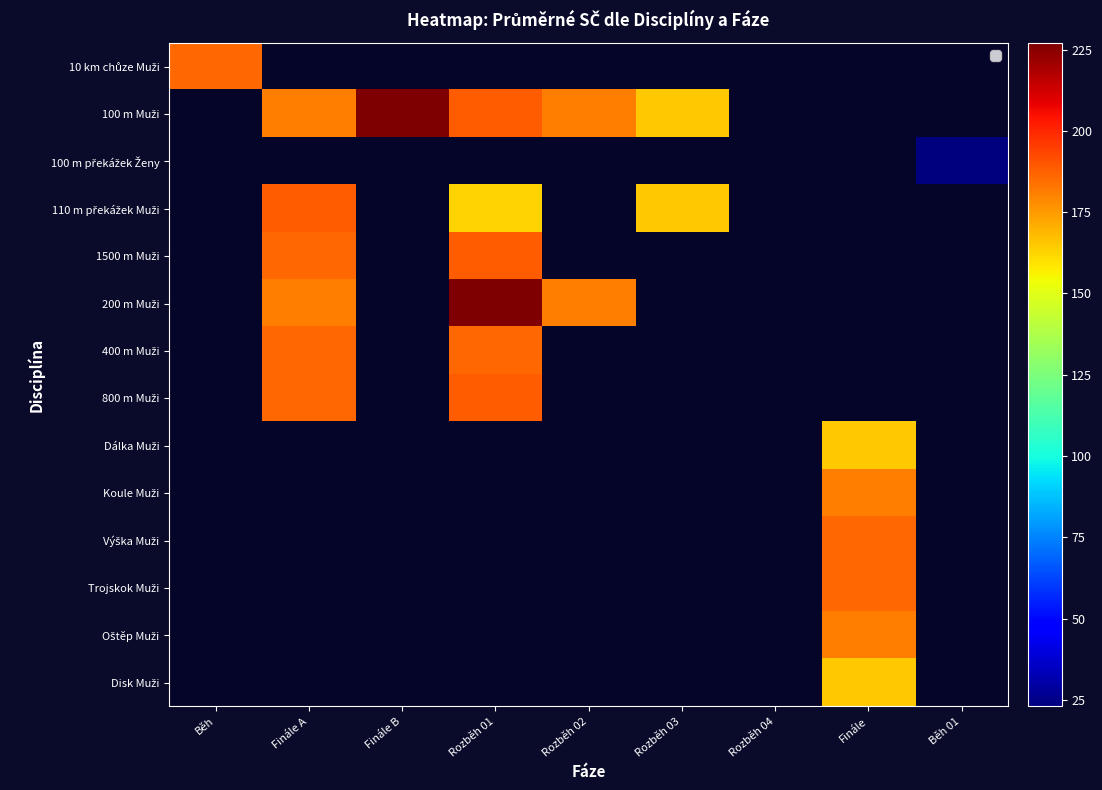

Between Finále A and Rozběh 02, which series saw the biggest shift?

100 m Muži